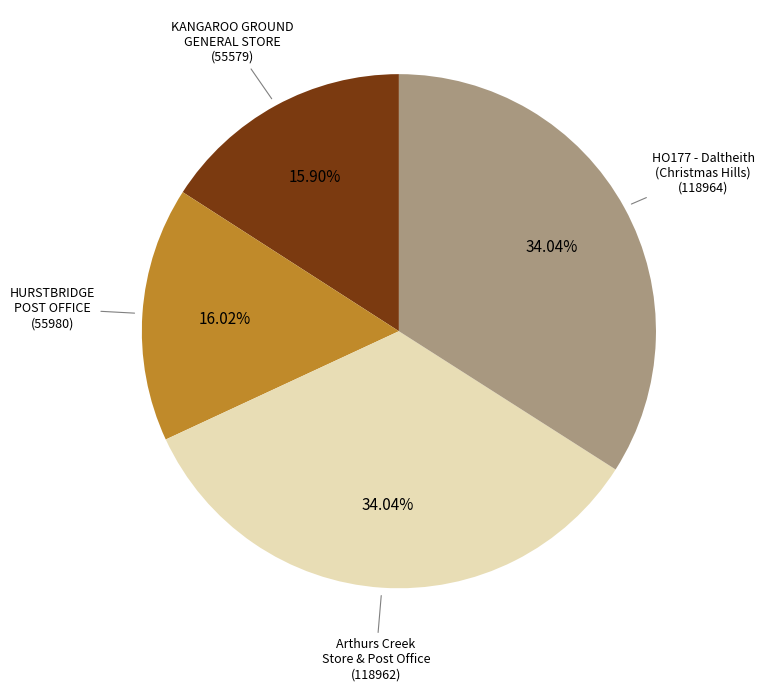

Does any single category account for the majority?

No